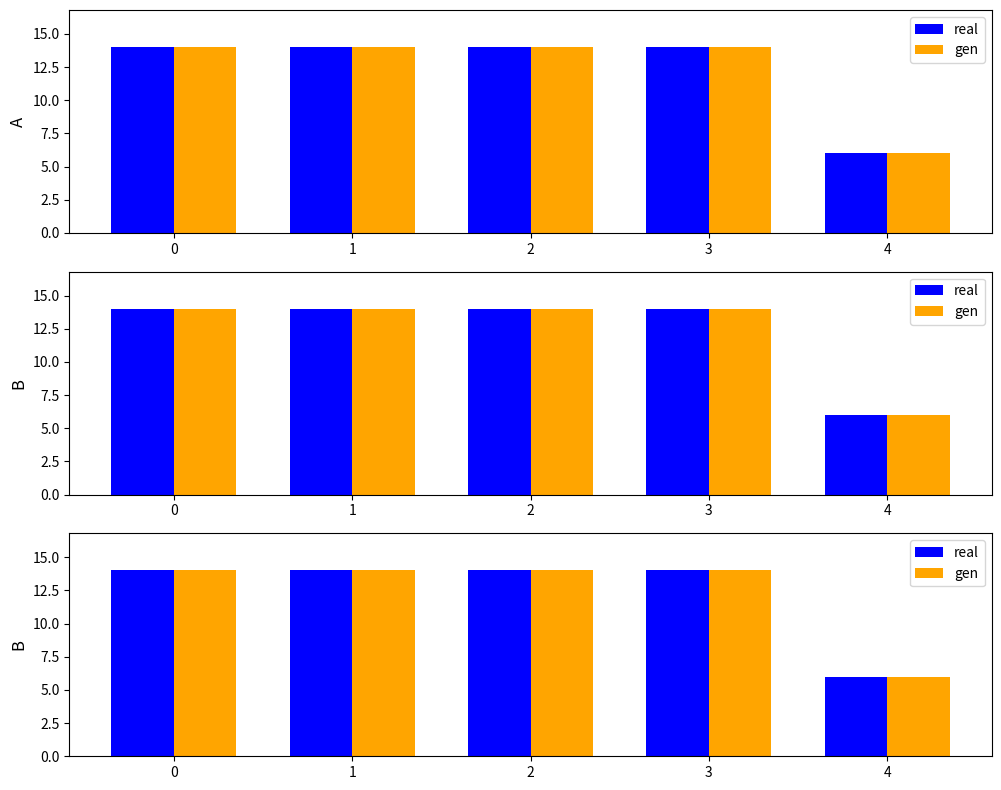

Count the gen values in the range 14 to 15.

4